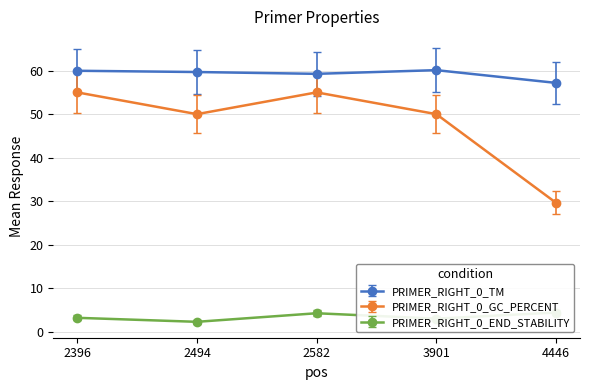

Count the number of categories in the chart.

5